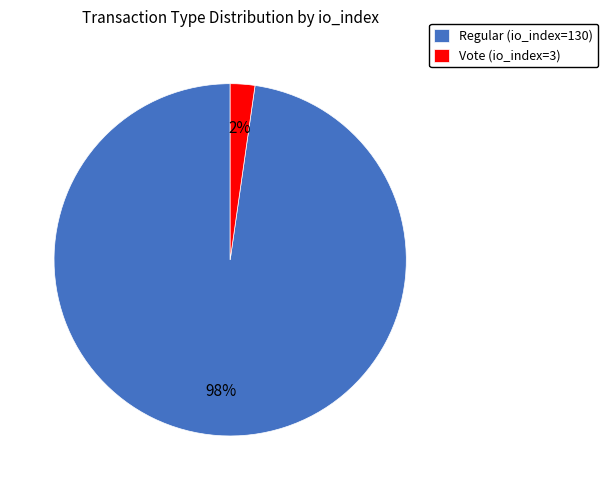

Is there any slice that represents more than half of the pie?

Yes